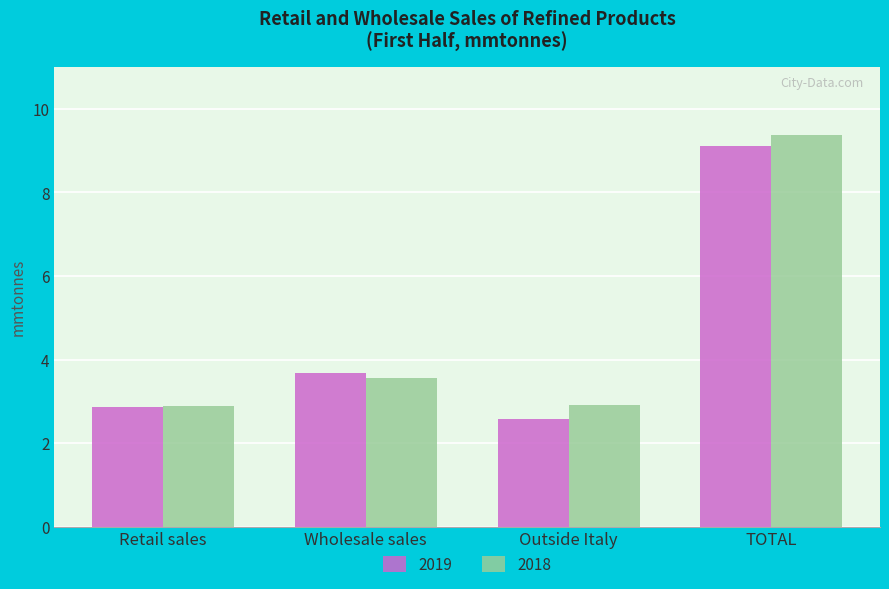

At which label does 2019 first exceed 3?

Wholesale sales